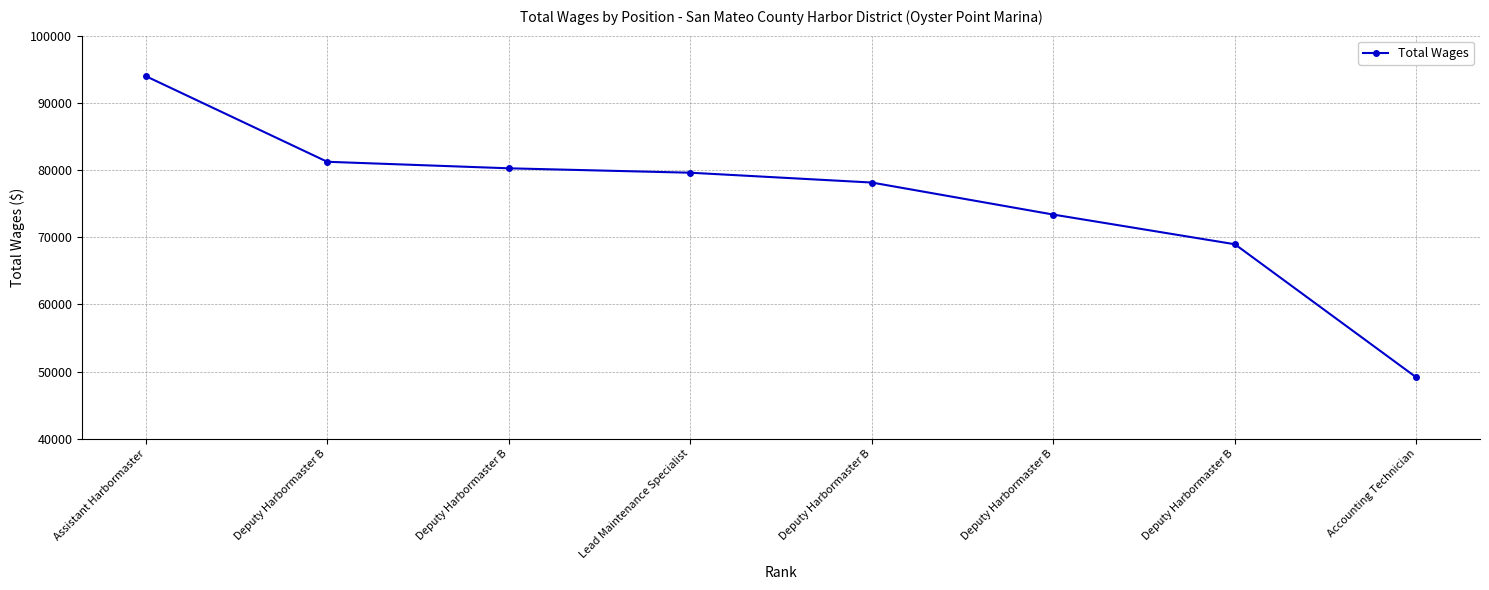

What is the value of the 5th point from the left?

81225